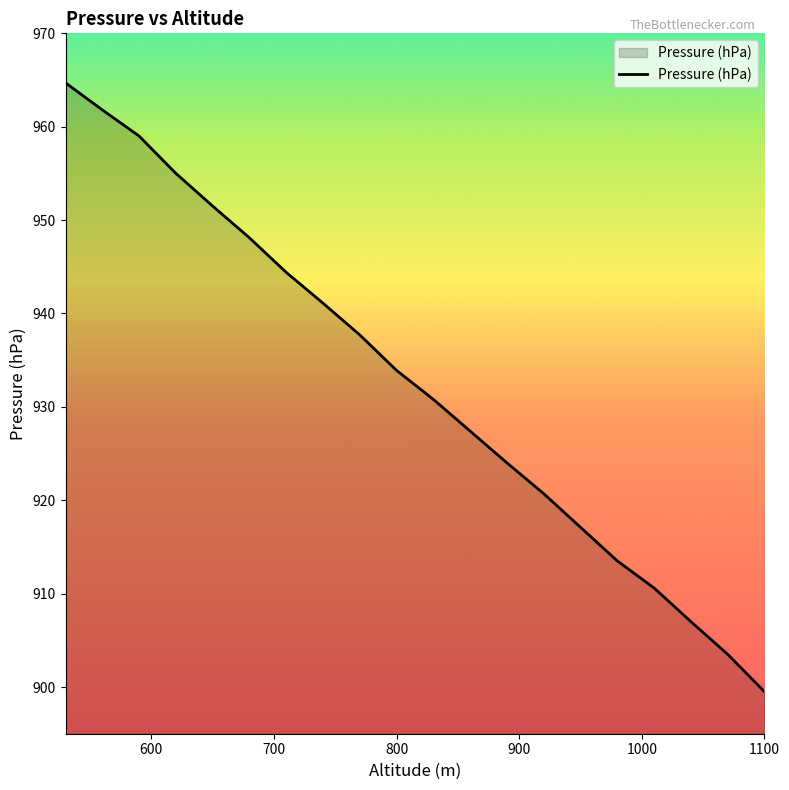

What is the difference between the maximum and minimum values?

65.2